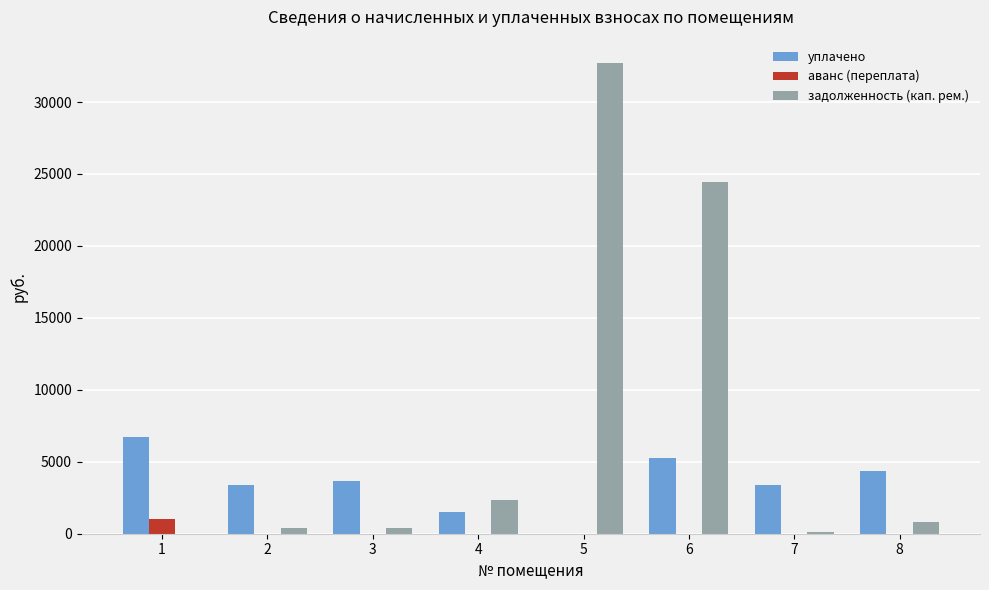

Are the bars grouped side by side (vs. stacked)?

Yes